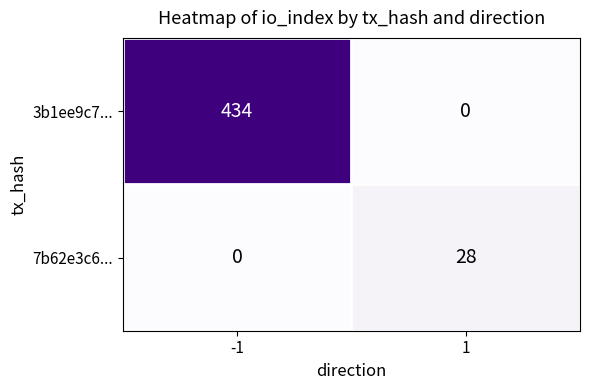

Reading left to right, extract all data points from this chart.

3b1ee9c7...: -1=434	1=0
7b62e3c6...: -1=0	1=28